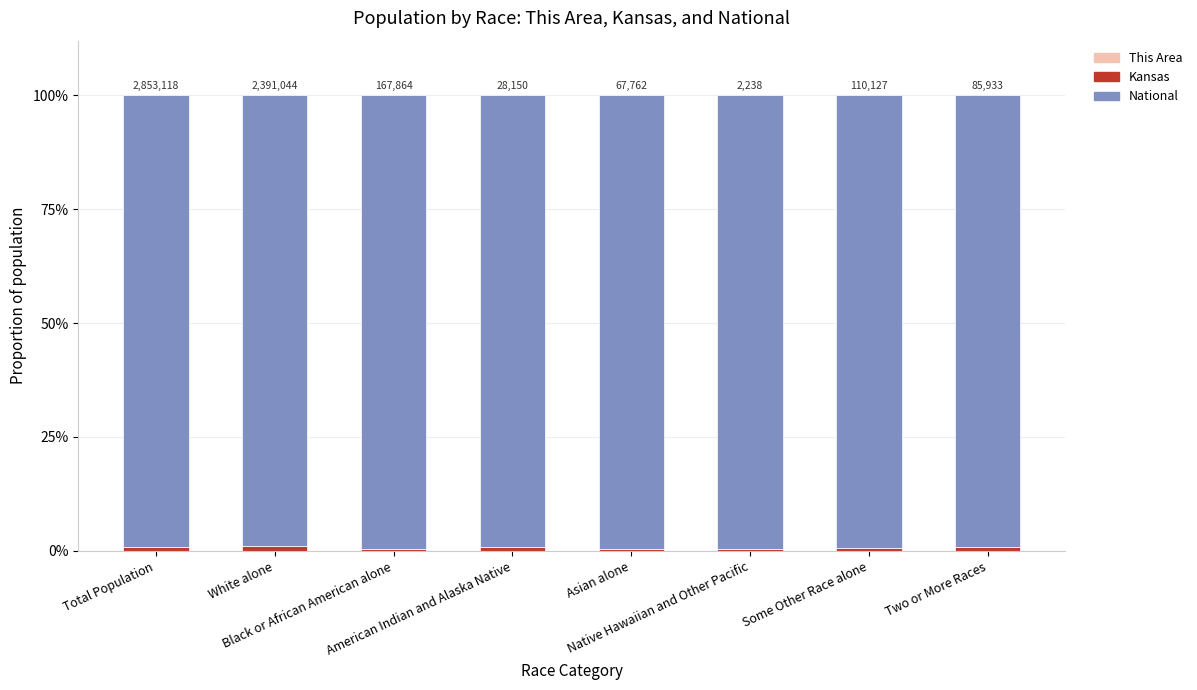

At which label is This Area closest to 0?

Black or African American alone